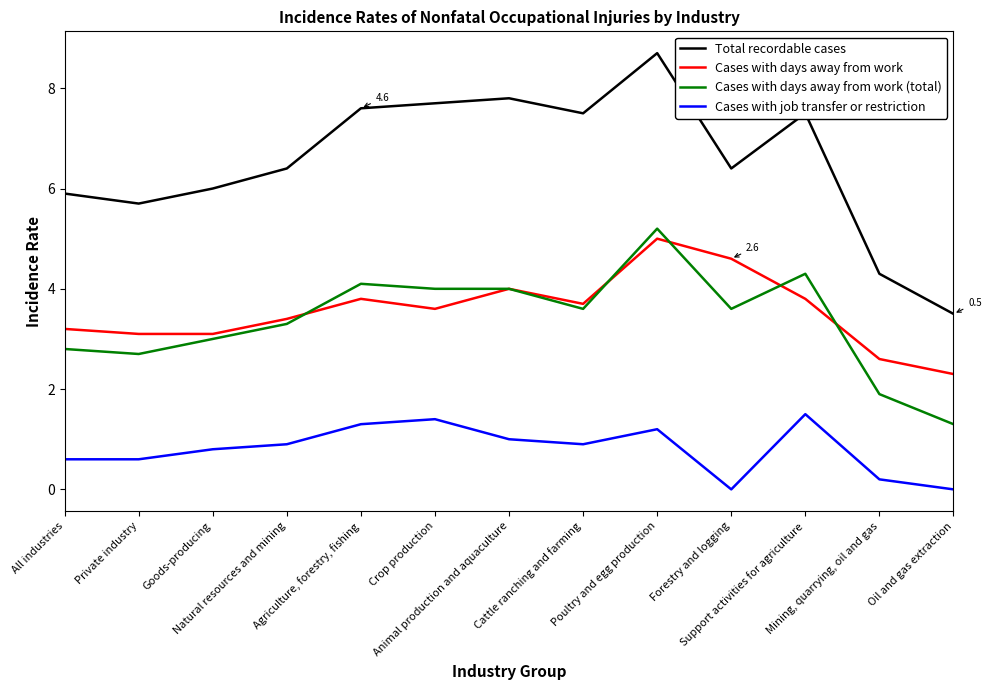

At how many categories does at least one series exceed 8?

1